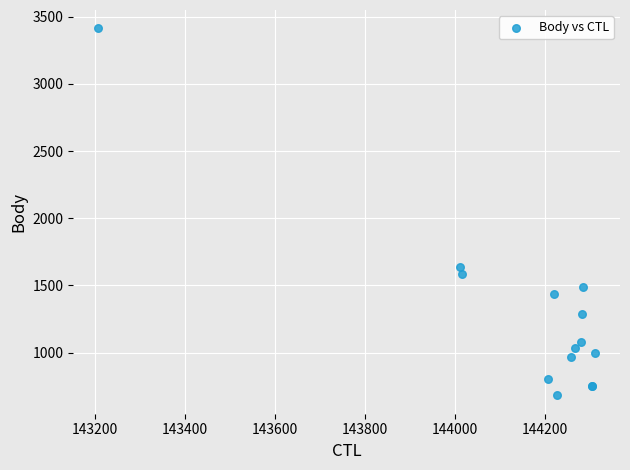

What Y value in the scatter plot is closest to 2047?

1634